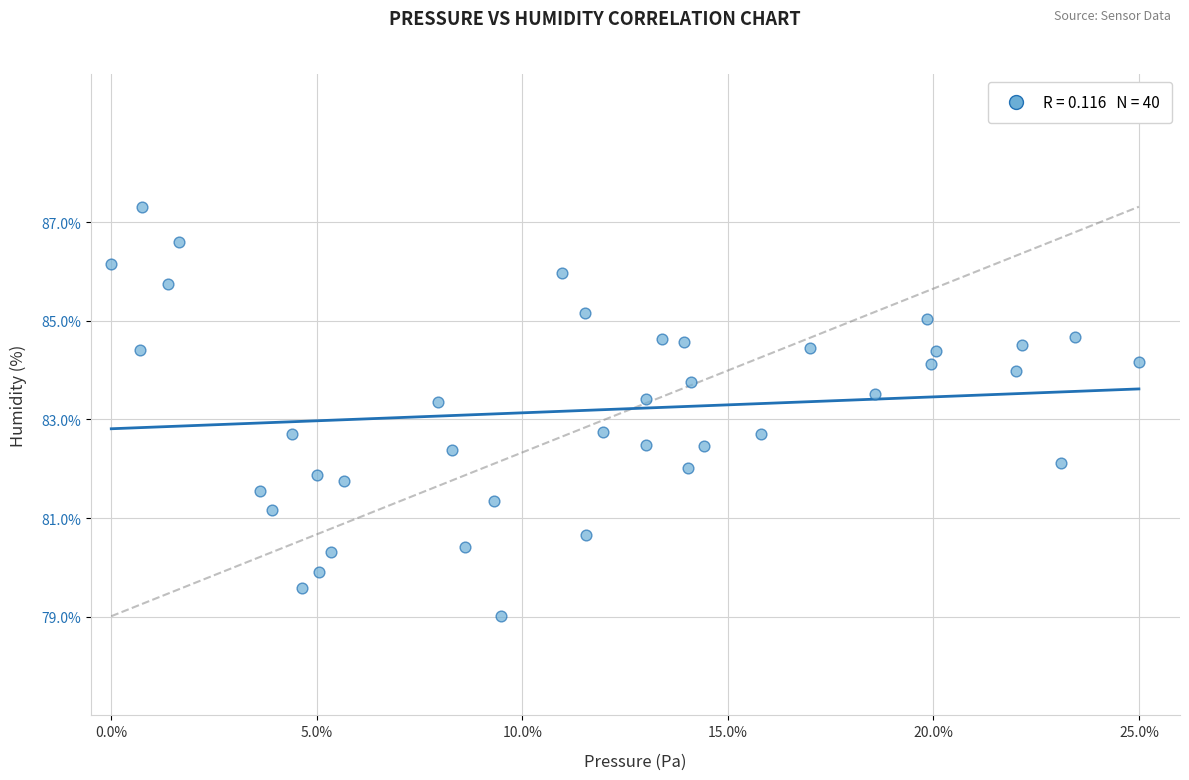

What is the range of Y values (max minus min)?

8.3